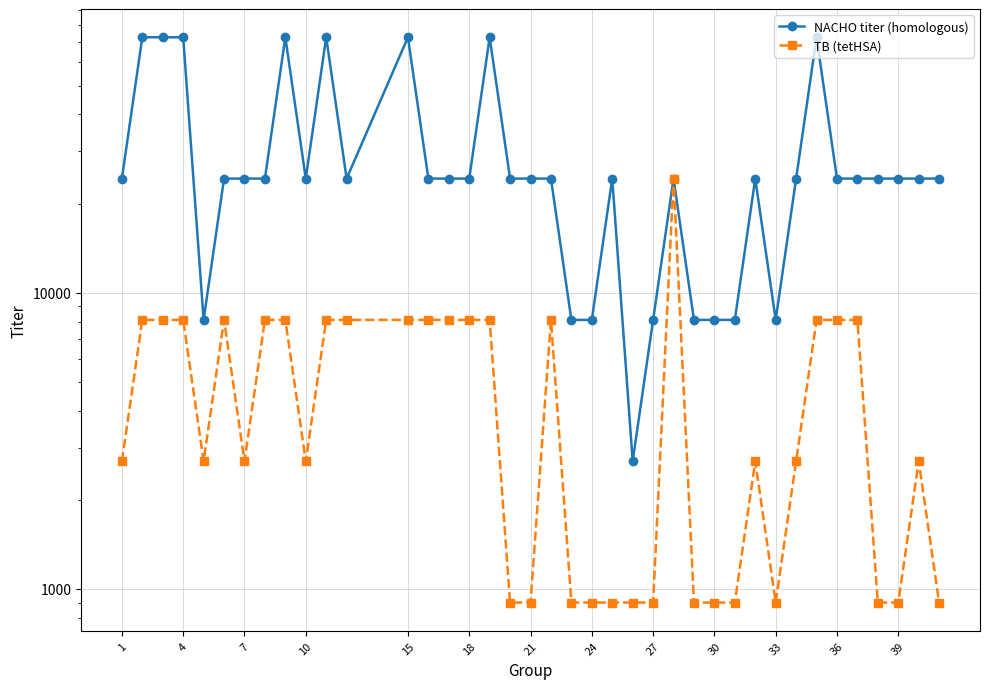

At which category is the sum across all series the highest?

4